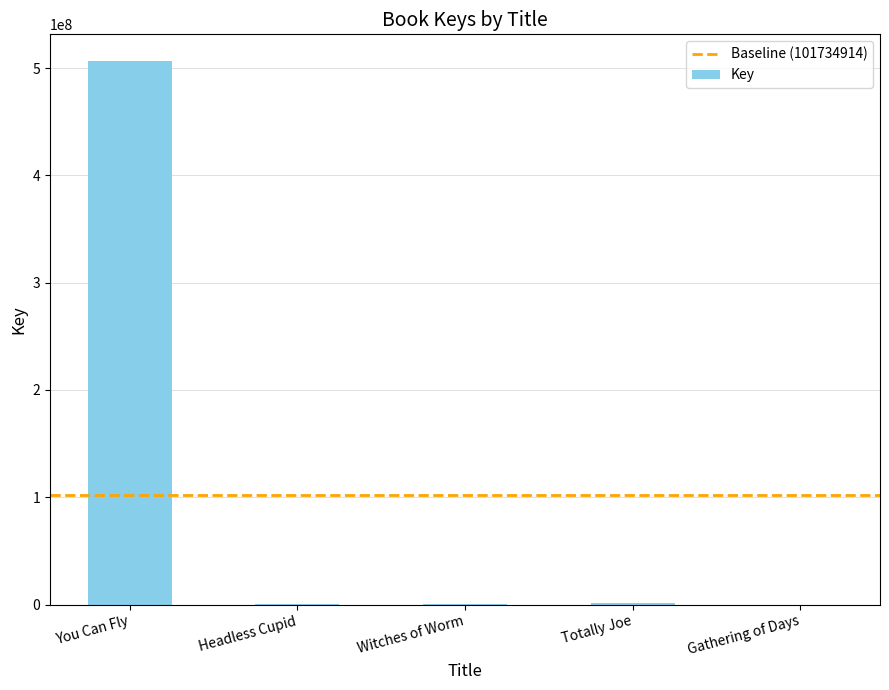

What is the greatest value displayed?

506189916